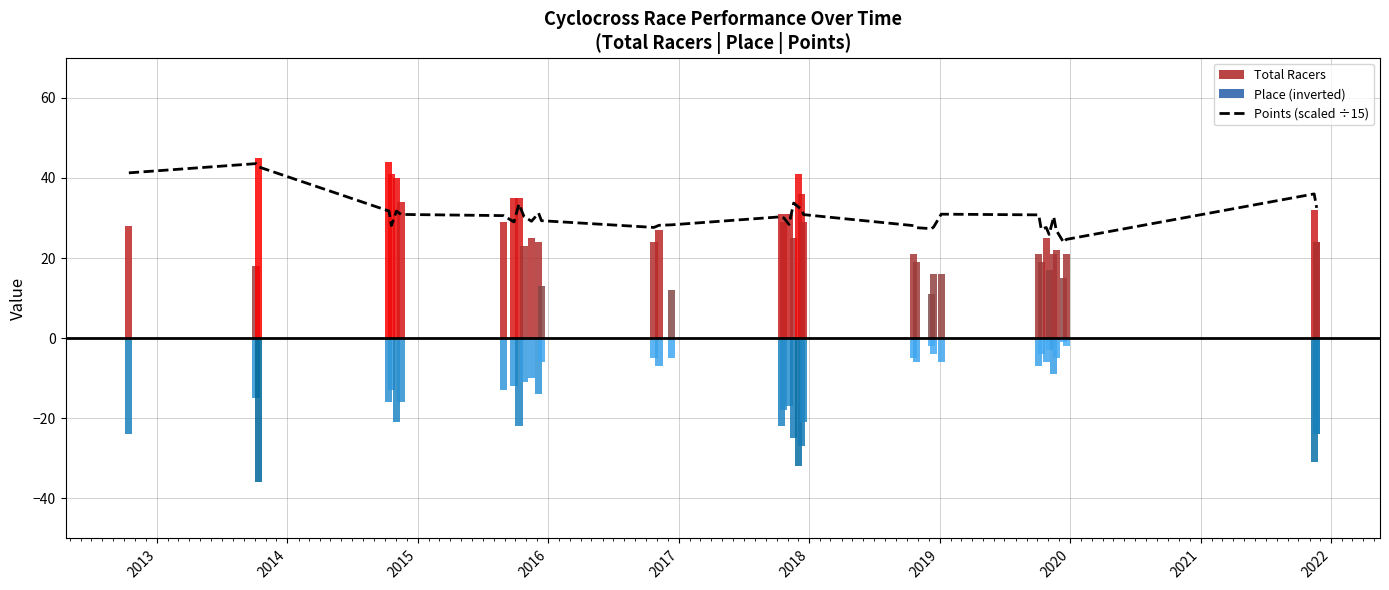

What position from the right is 2013?

39